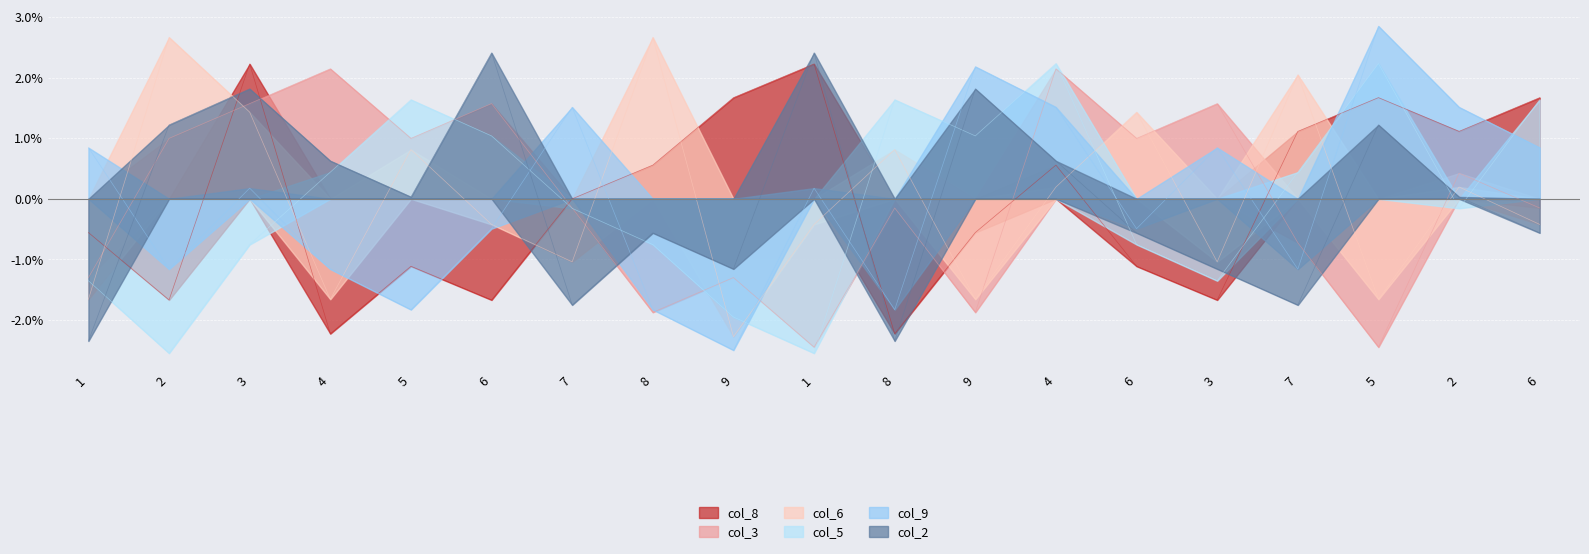

What is the label of the 18th point from the left?

2